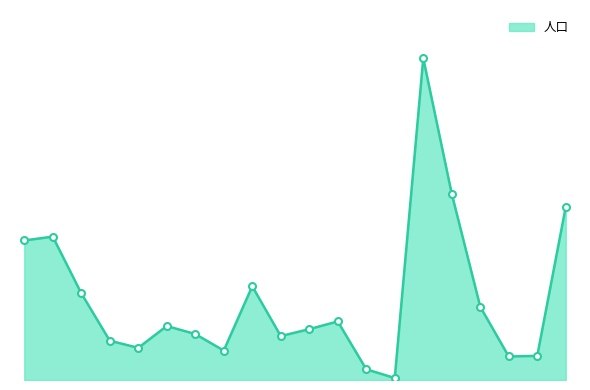

What is the value of the 17th point from the left?

779